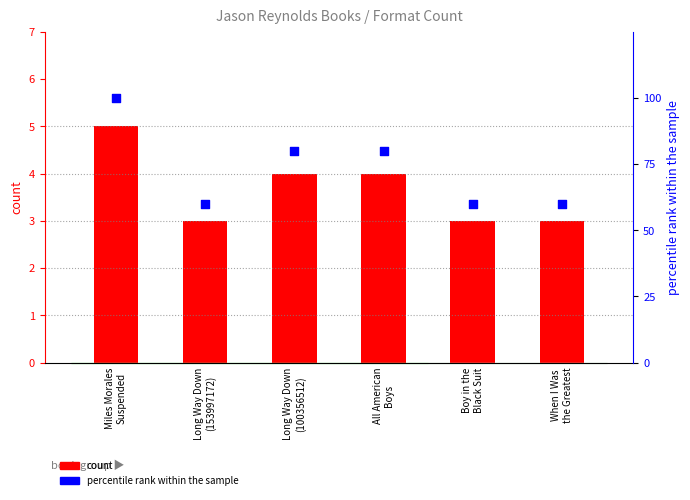

What are all the series names shown in the legend?

count, percentile rank within the sample